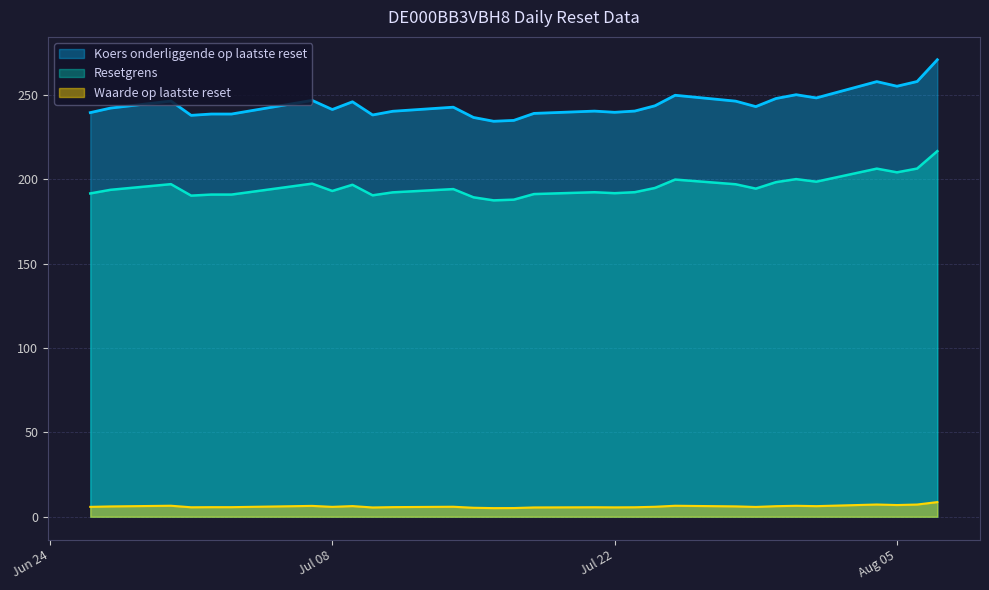

What is the minimum value for Resetgrens?

187.6